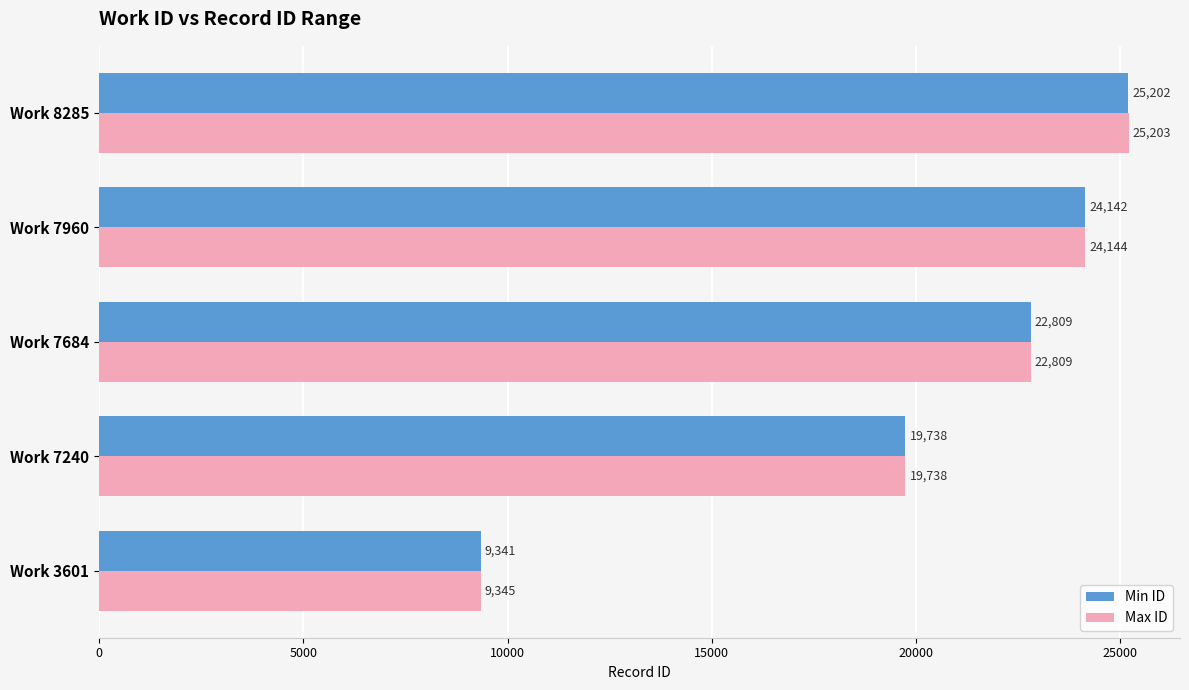

Which label corresponds to the smallest value in the chart?

Work 3601